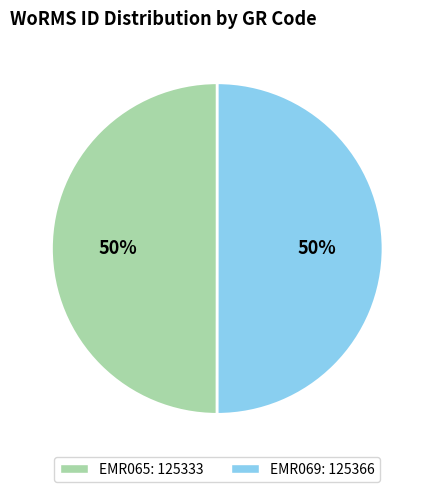

Is the sum of EMR069 and EMR065 greater than half?

Yes